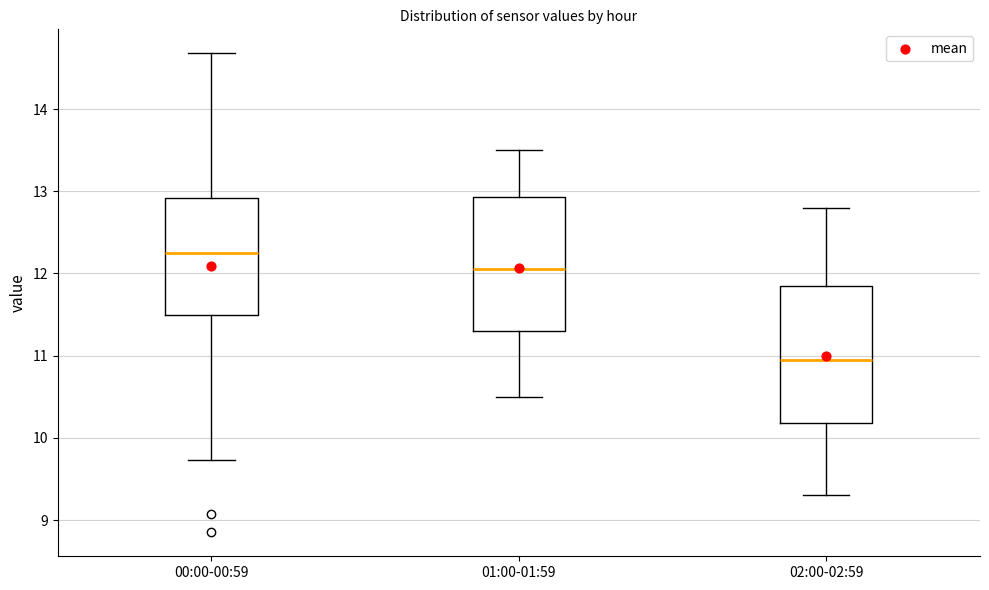

Which box's median line is the highest?

00:00-00:59